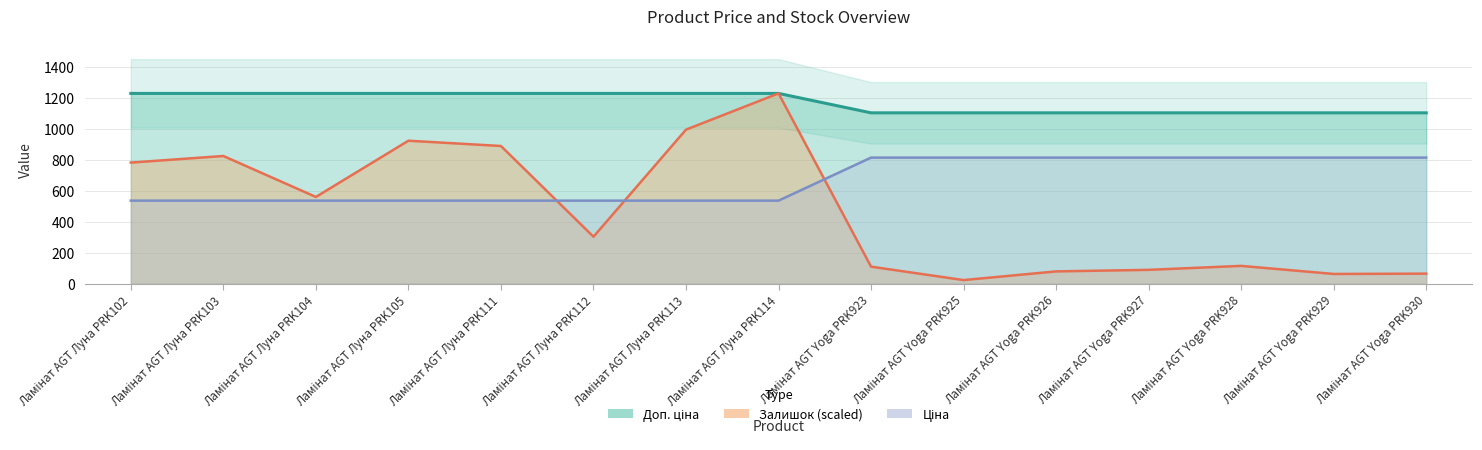

Reading right to left, what are all the values shown in this chart?

Ціна: Ламінат AGT Yoga PRK930=1101.8	Ламінат AGT Yoga PRK929=1101.8	Ламінат AGT Yoga PRK928=1101.8	Ламінат AGT Yoga PRK927=1101.8	Ламінат AGT Yoga PRK926=1101.8	Ламінат AGT Yoga PRK925=1101.8	Ламінат AGT Yoga PRK923=1101.8	Ламінат AGT Луна PRK114=1227.2	Ламінат AGT Луна PRK113=1227.2	Ламінат AGT Луна PRK112=1227.2	Ламінат AGT Луна PRK111=1227.2	Ламінат AGT Луна PRK105=1227.2	Ламінат AGT Луна PRK104=1227.2	Ламінат AGT Луна PRK103=1227.2	Ламінат AGT Луна PRK102=1227.2
Доп. ціна: Ламінат AGT Yoga PRK930=813.0	Ламінат AGT Yoga PRK929=813.0	Ламінат AGT Yoga PRK928=813.0	Ламінат AGT Yoga PRK927=813.0	Ламінат AGT Yoga PRK926=813.0	Ламінат AGT Yoga PRK925=813.0	Ламінат AGT Yoga PRK923=813.0	Ламінат AGT Луна PRK114=535.4	Ламінат AGT Луна PRK113=535.4	Ламінат AGT Луна PRK112=535.4	Ламінат AGT Луна PRK111=535.4	Ламінат AGT Луна PRK105=535.4	Ламінат AGT Луна PRK104=535.4	Ламінат AGT Луна PRK103=535.4	Ламінат AGT Луна PRK102=535.4
Залишок: Ламінат AGT Yoga PRK930=64.5	Ламінат AGT Yoga PRK929=62.5	Ламінат AGT Yoga PRK928=114.6	Ламінат AGT Yoga PRK927=89.0	Ламінат AGT Yoga PRK926=79.0	Ламінат AGT Yoga PRK925=23.0	Ламінат AGT Yoga PRK923=109.6	Ламінат AGT Луна PRK114=1227.2	Ламінат AGT Луна PRK113=993.5	Ламінат AGT Луна PRK112=302.7	Ламінат AGT Луна PRK111=888.0	Ламінат AGT Луна PRK105=922.0	Ламінат AGT Луна PRK104=559.3	Ламінат AGT Луна PRK103=823.4	Ламінат AGT Луна PRK102=780.9